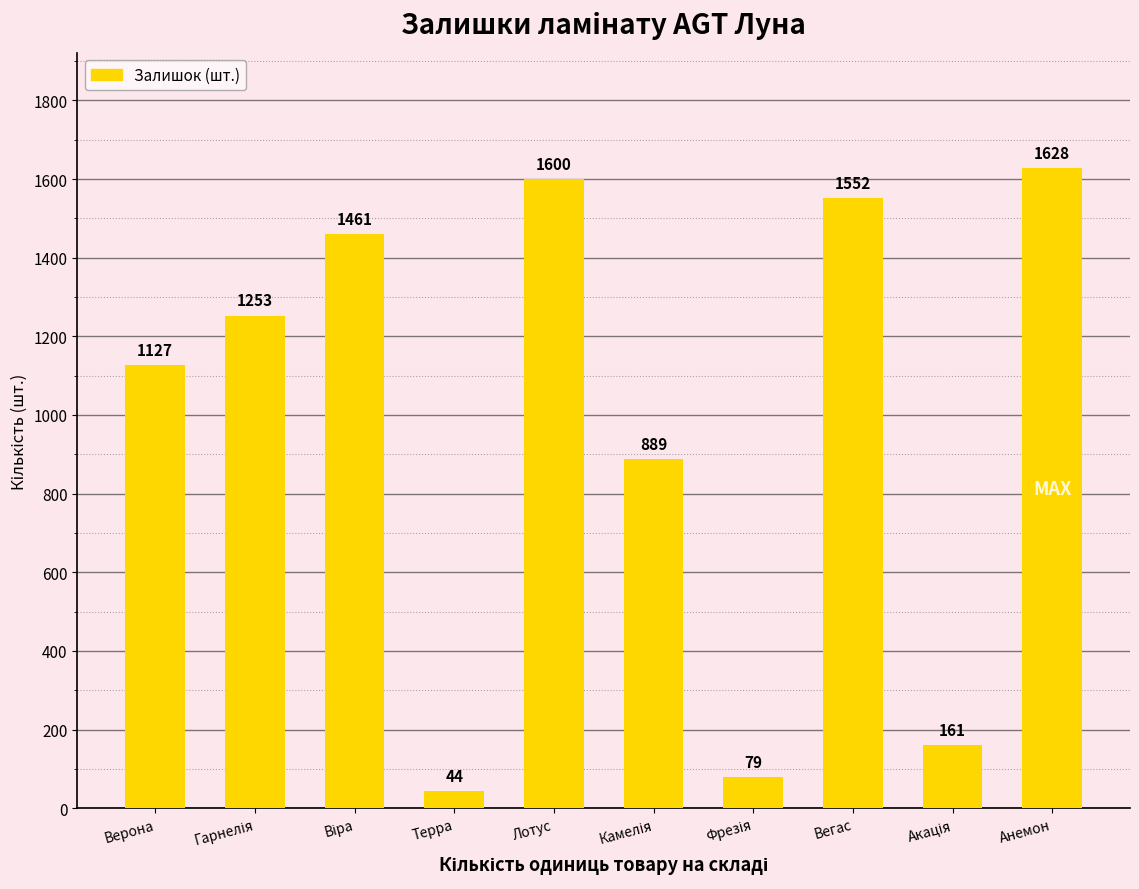

Which category has the lowest value across all series?

Терра